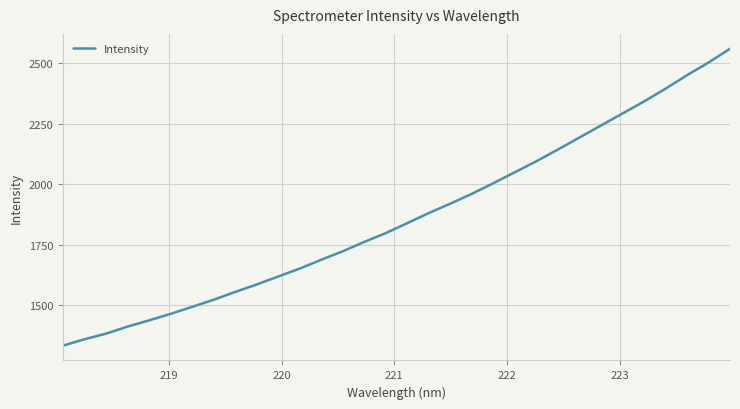

Does the chart have visible grid lines?

Yes